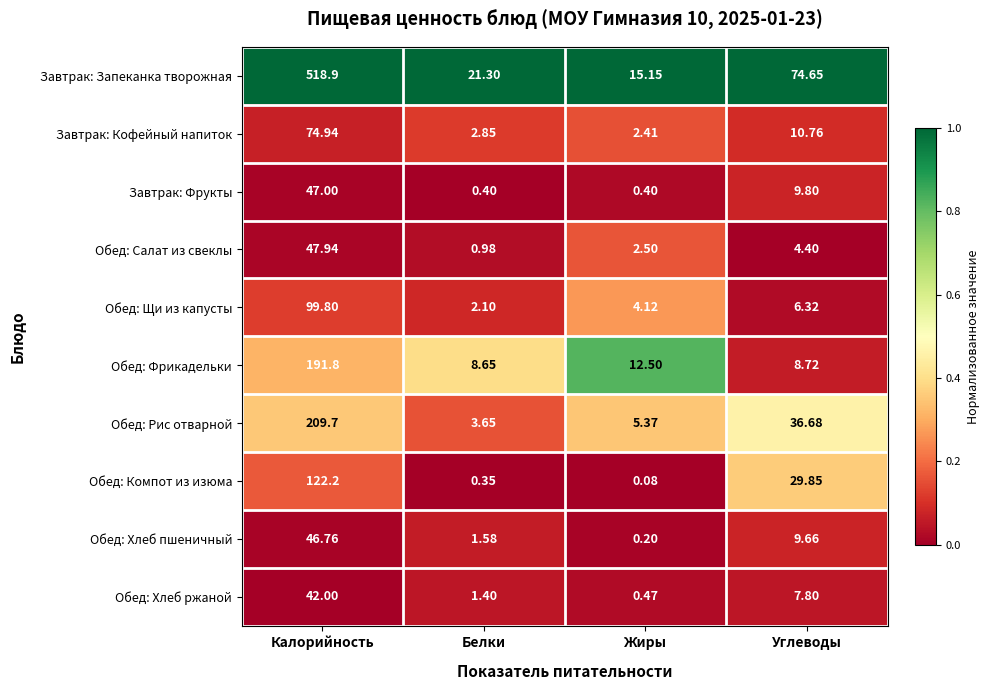

At which label is Завтрак: Фрукты closest to 23?

Углеводы